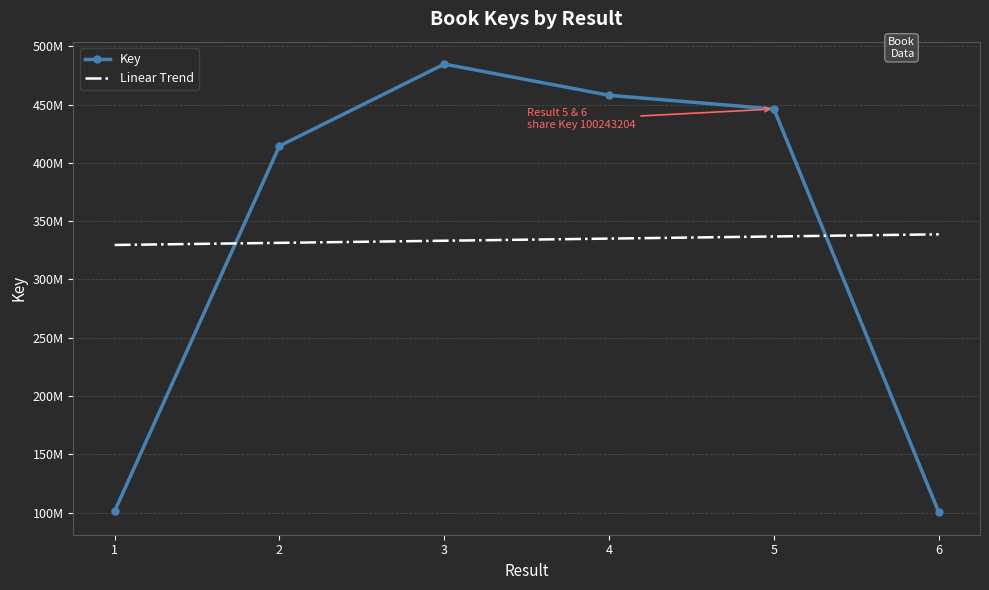

At how many categories does at least one series exceed 403493620?

4